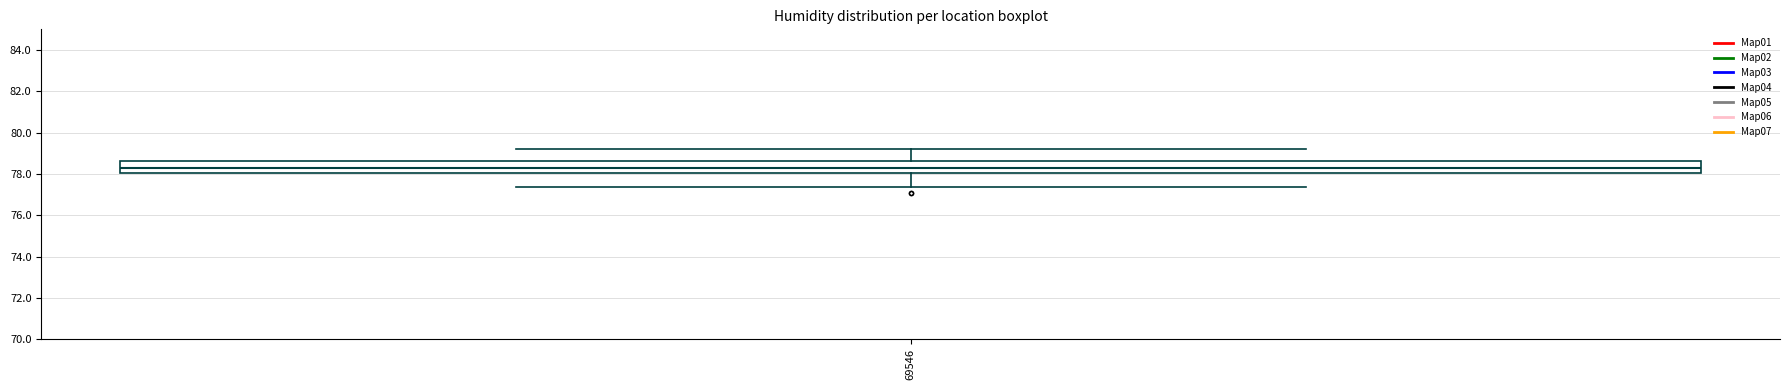

Read this box plot against the y-axis: the position of the median line, the range covered by the box, and the ends of both whiskers. The values are not printed on the chart, so give them approximately, as read against the axis.

median 78.2, box 78.0 to 78.6, whiskers 77.4 to 79.2